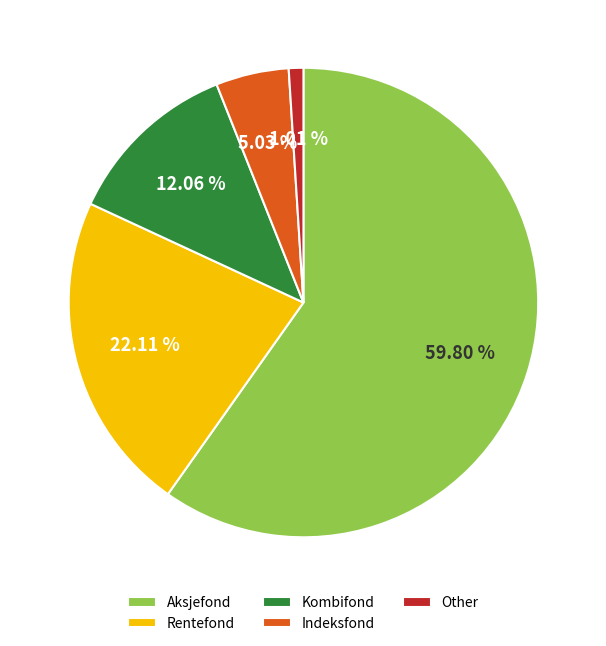

Is there a majority slice in this chart?

Yes